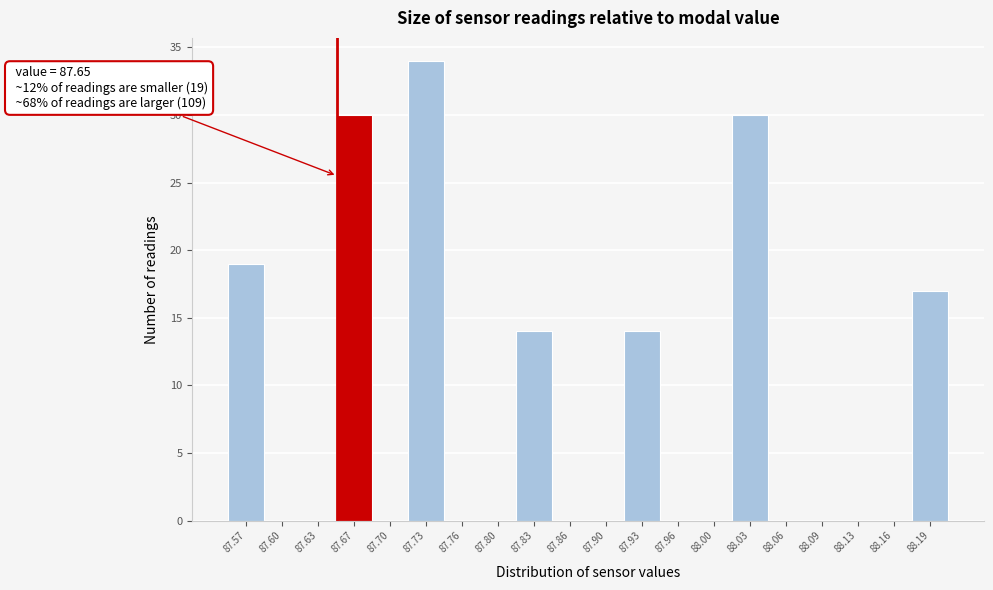

Over which range of the x-axis is the bar tallest?

87.715 to 87.748